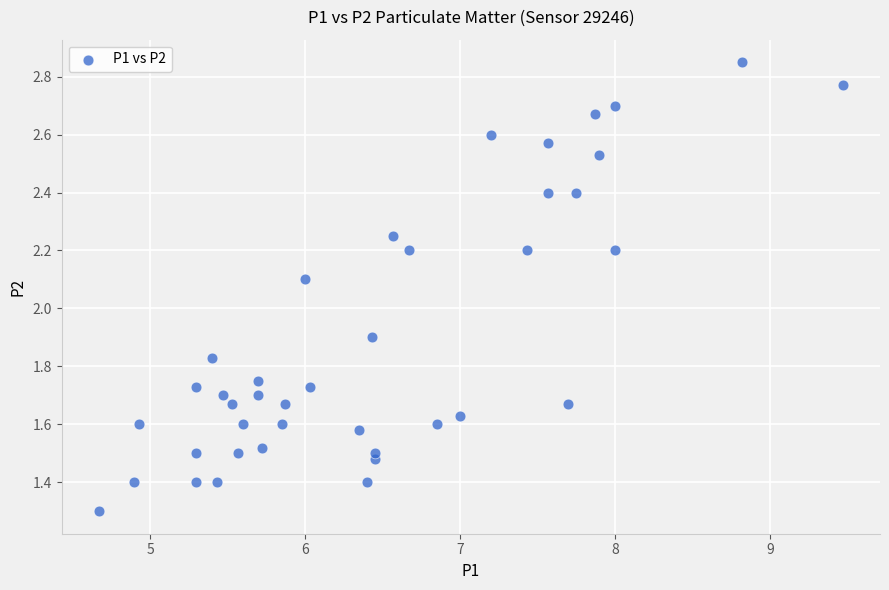

What is the range of X values (max minus min)?

4.8